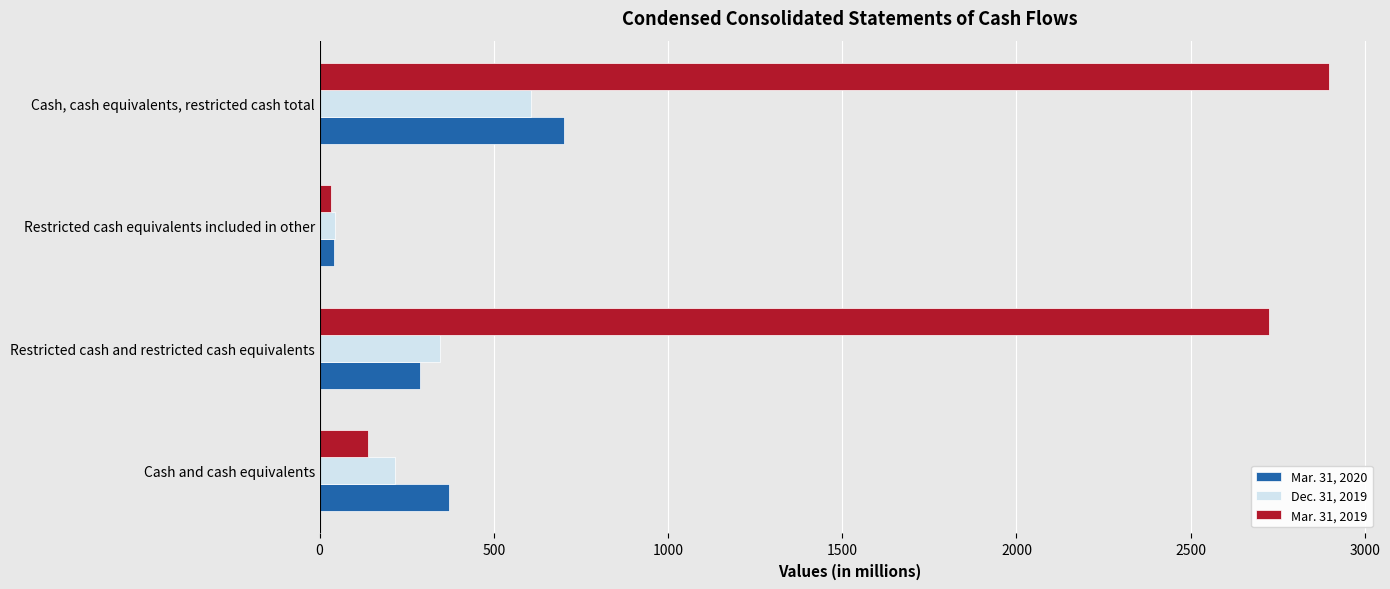

At how many categories does at least one series exceed 1141?

2